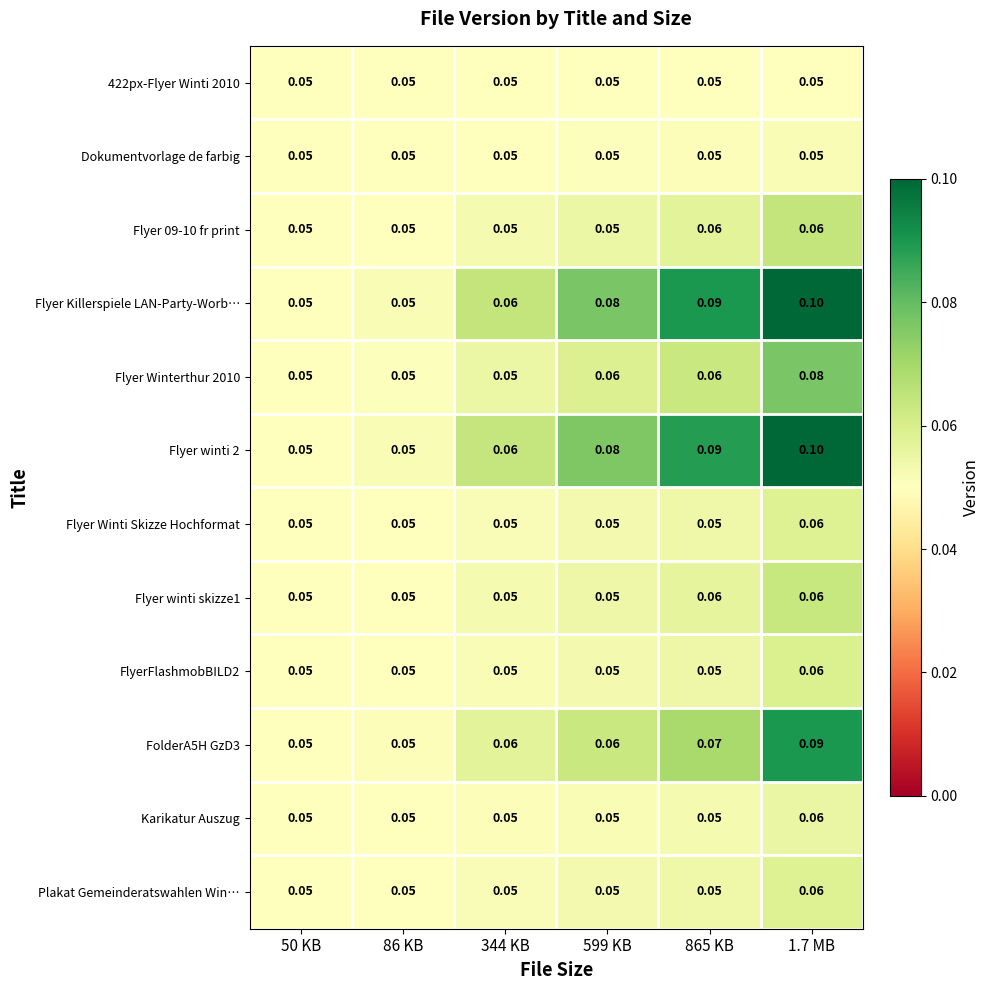

Is the value of Flyer winti 2 at 86 KB greater than the value of Flyer Winterthur 2010 at 865 KB?

No